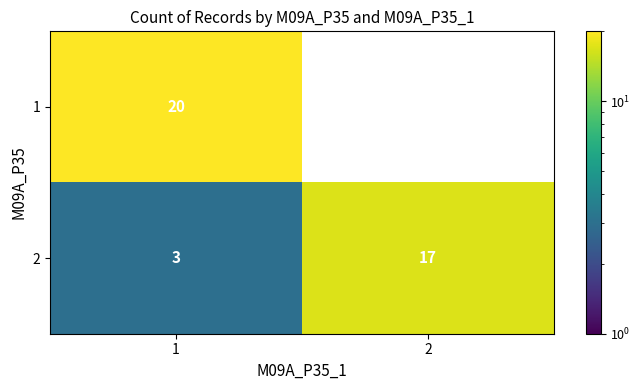

The value of 1 at 2 is 11. True or false?

False